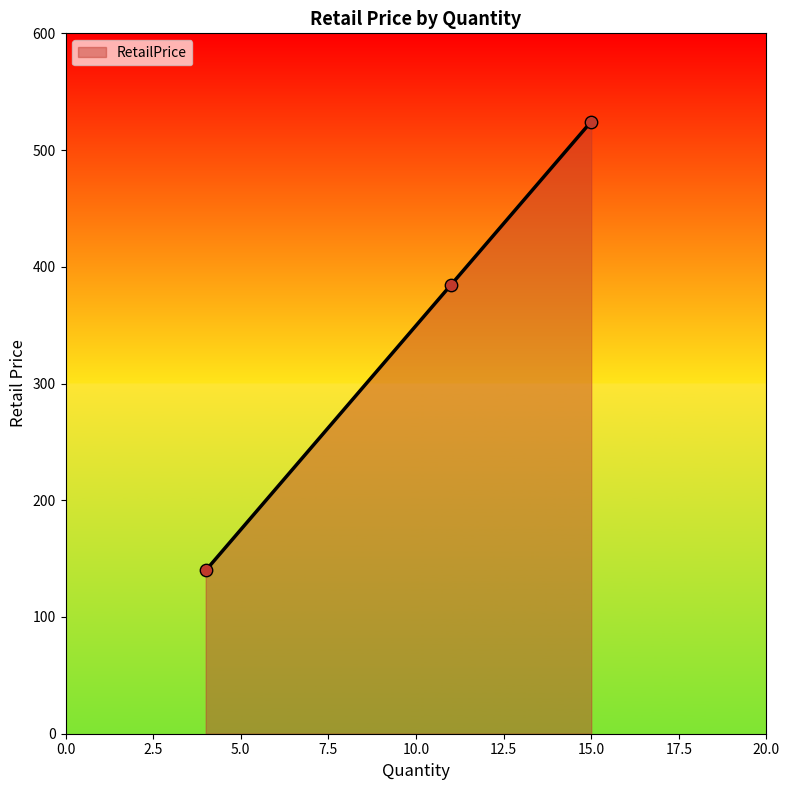

What is the minimum value for RetailPrice?

139.8